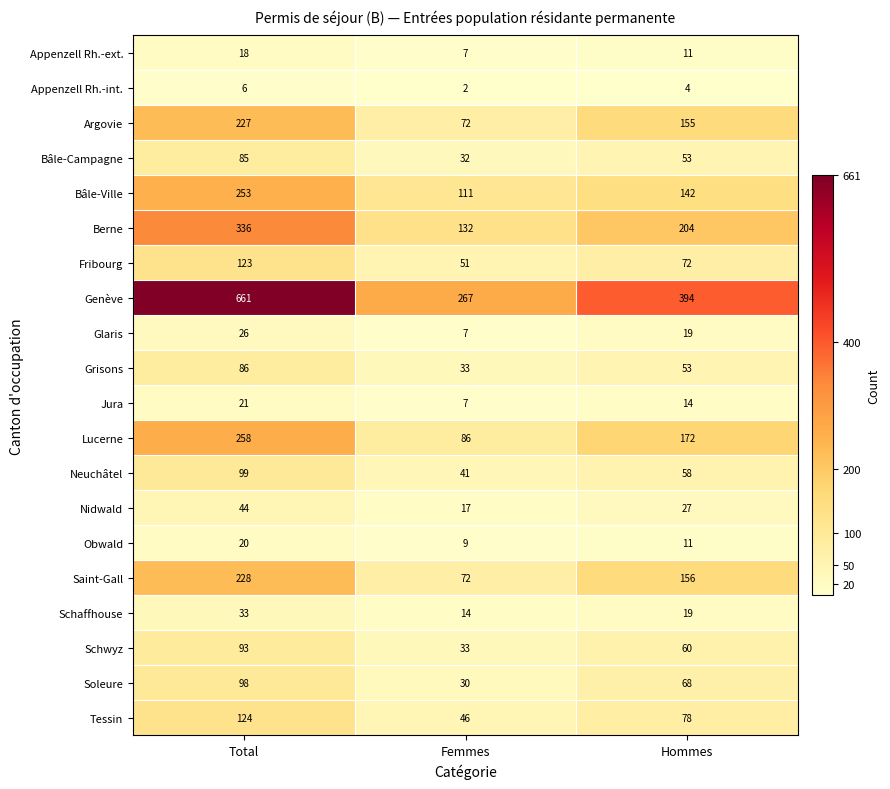

What is the difference between the highest and lowest values at Hommes?

390